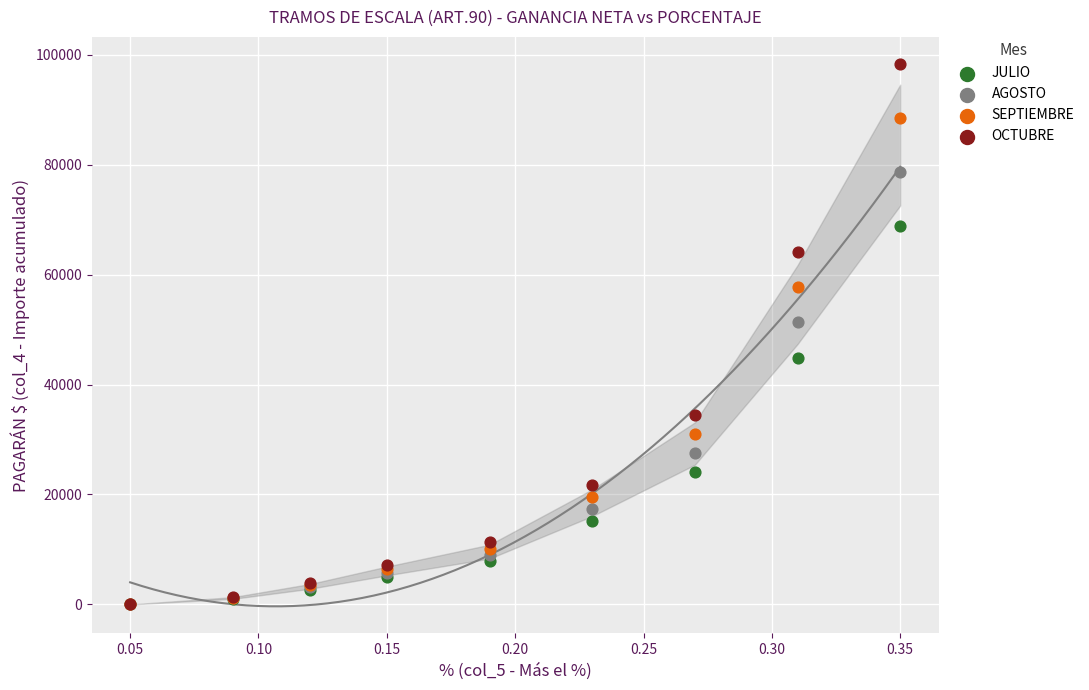

Which series contains the highest Y value?

OCTUBRE